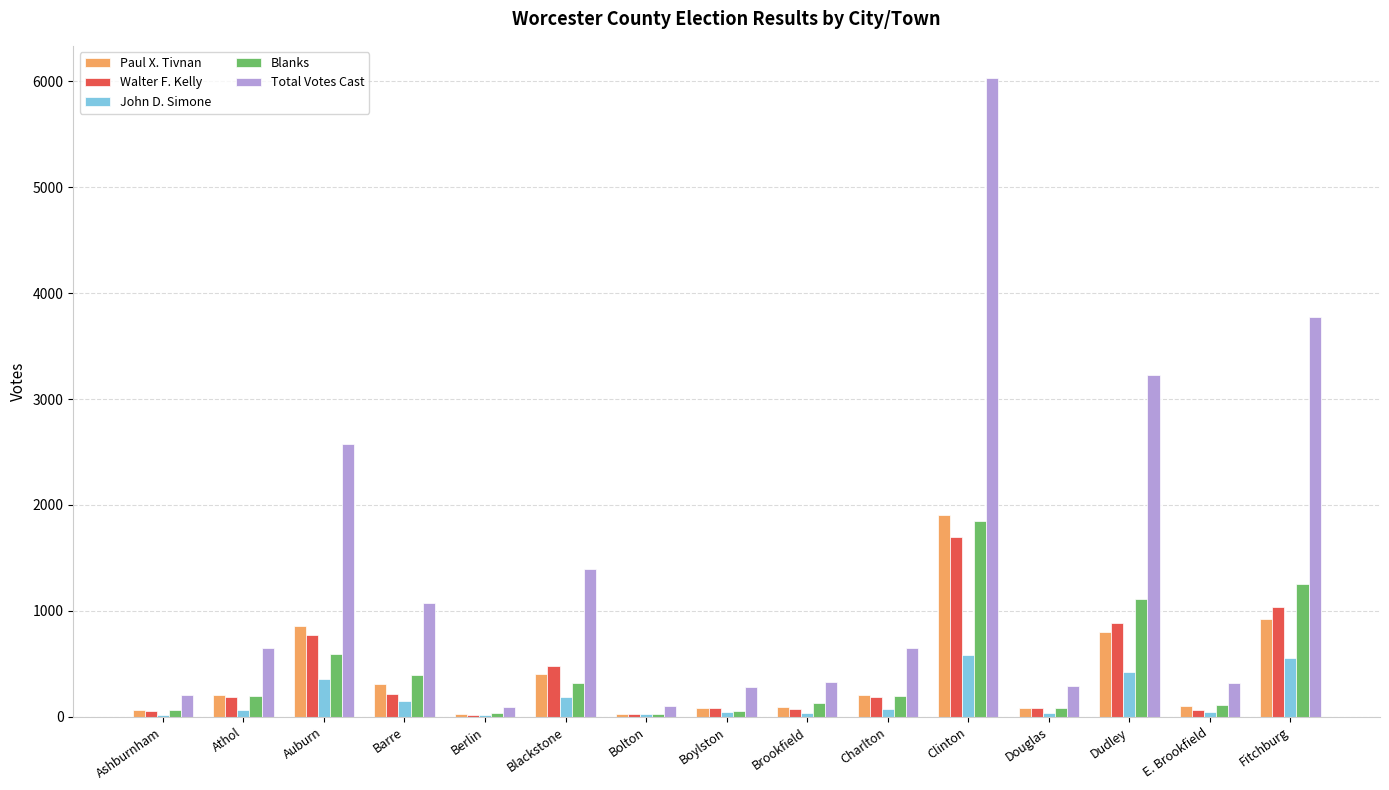

Which series changed the most between Ashburnham and Berlin?

Total Votes Cast